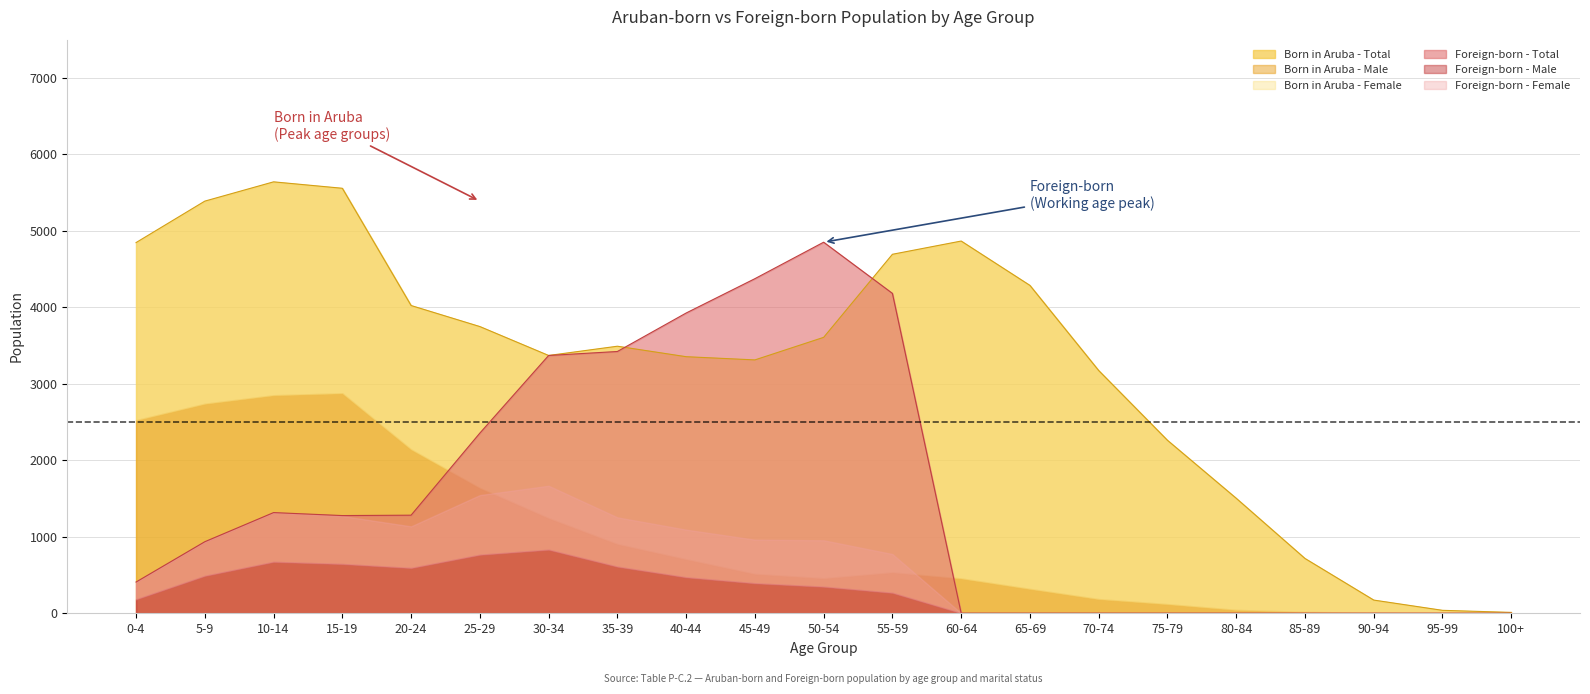

What is the difference between the maximum and second lowest values in the Born in Aruba - Male series?

2874